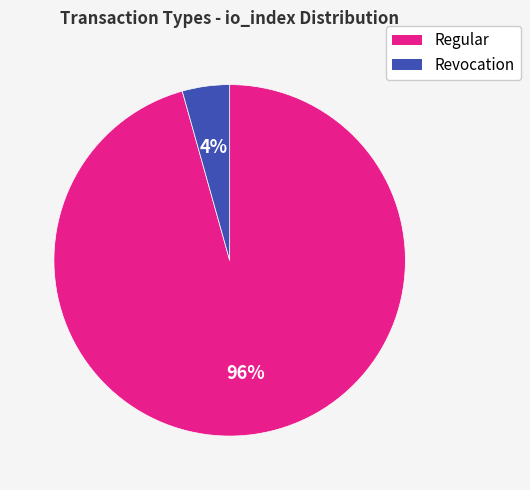

What percentage is the Revocation slice, to the nearest percent?

4%